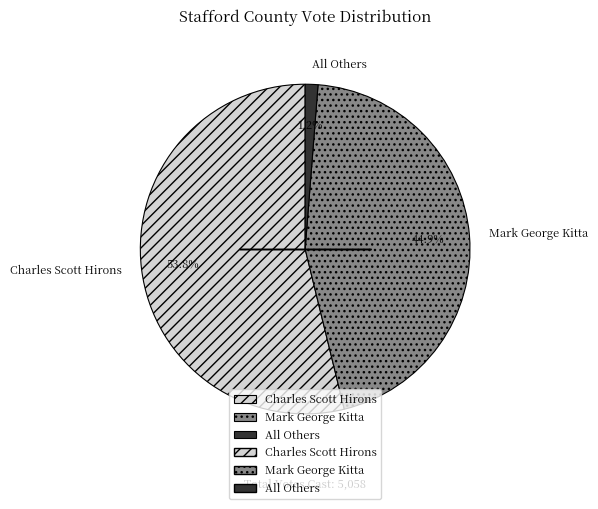

Combined, do Mark George Kitta and All Others account for over 50%?

No